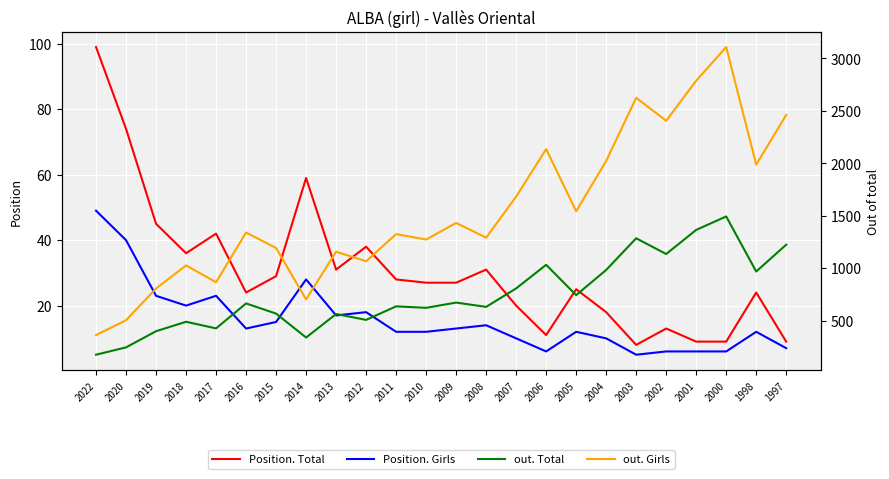

The value of Position. Girls at 2007 is 14. True or false?

False